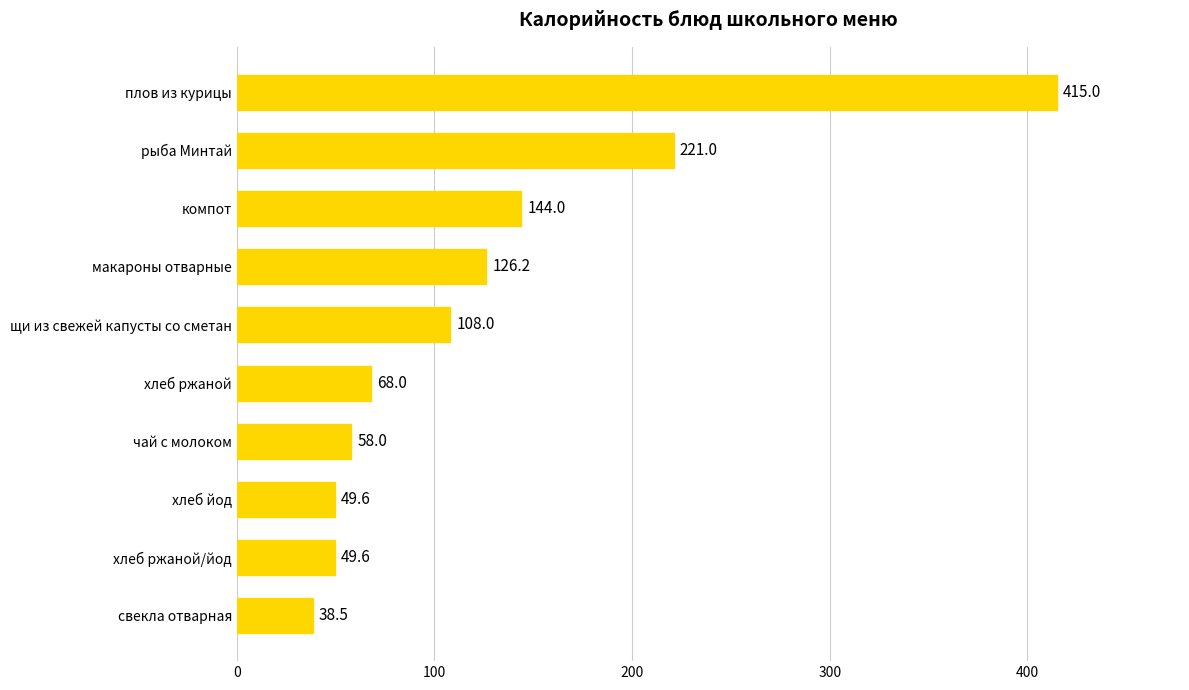

True or false: the data shows 144.0 at компот.

True